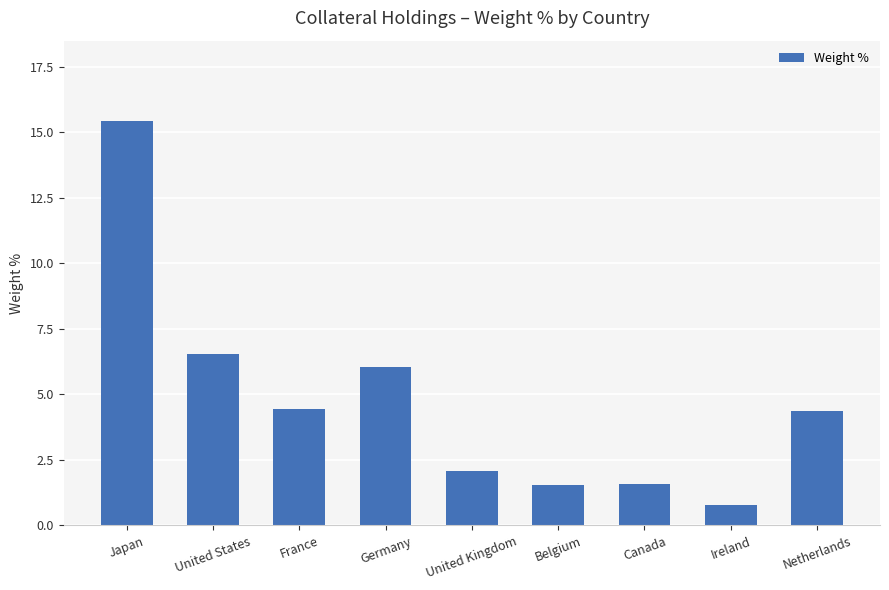

What is the change in value from Japan to Ireland?

-14.6